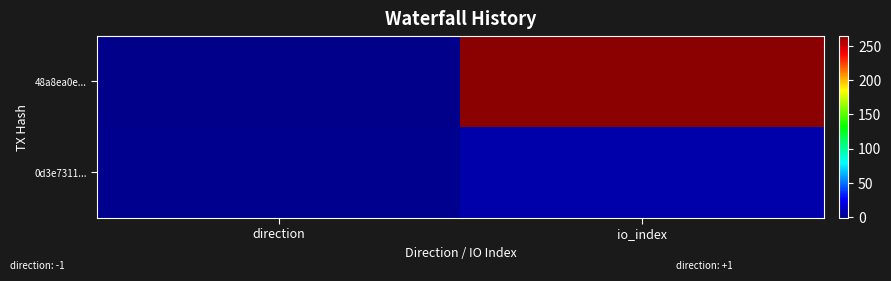

List the series in order of their overall mean, highest first.

48a8ea0e..., 0d3e7311...